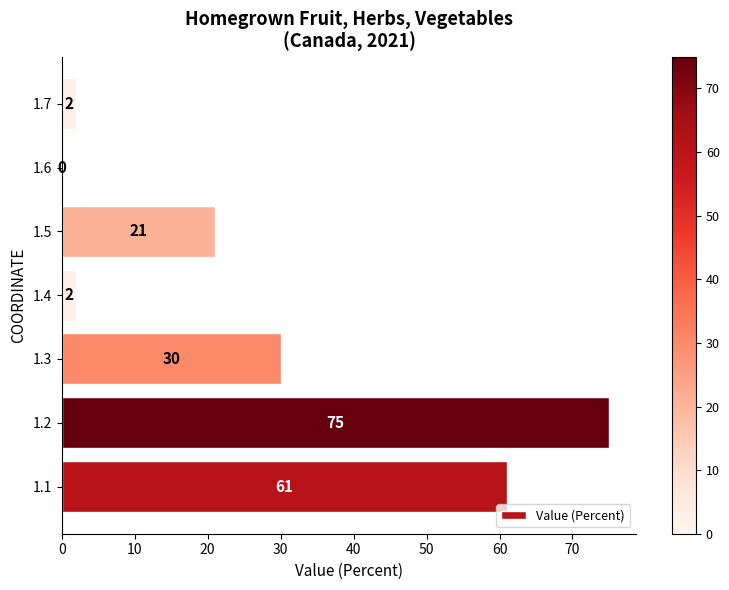

What is the sum of the values at 1.1 and 1.3?

91